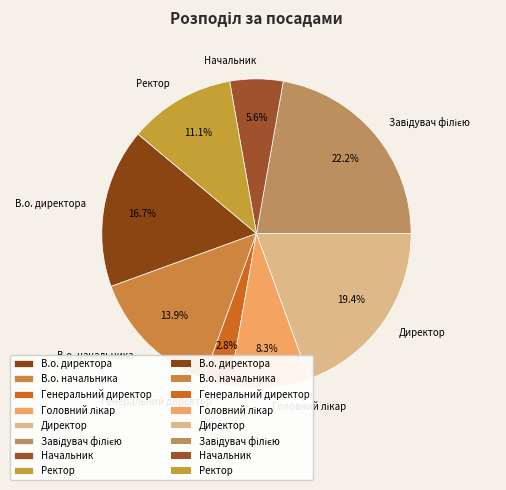

Combined, do Генеральний директор and Директор account for over 50%?

No